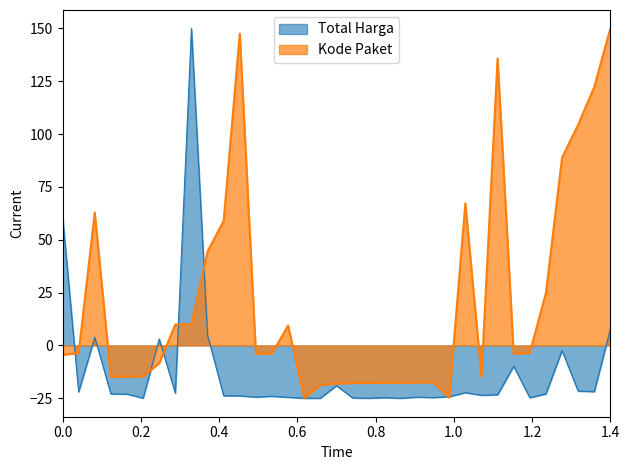

At 1.4, list the series in order from smallest to largest.

Total Harga, Kode Paket